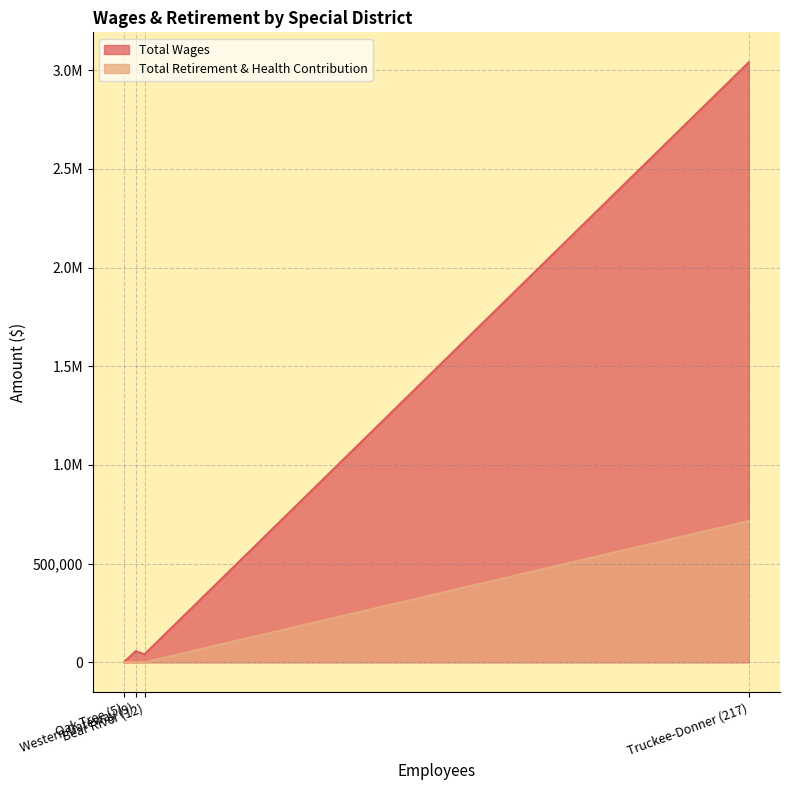

How many lines are shown in the chart?

2